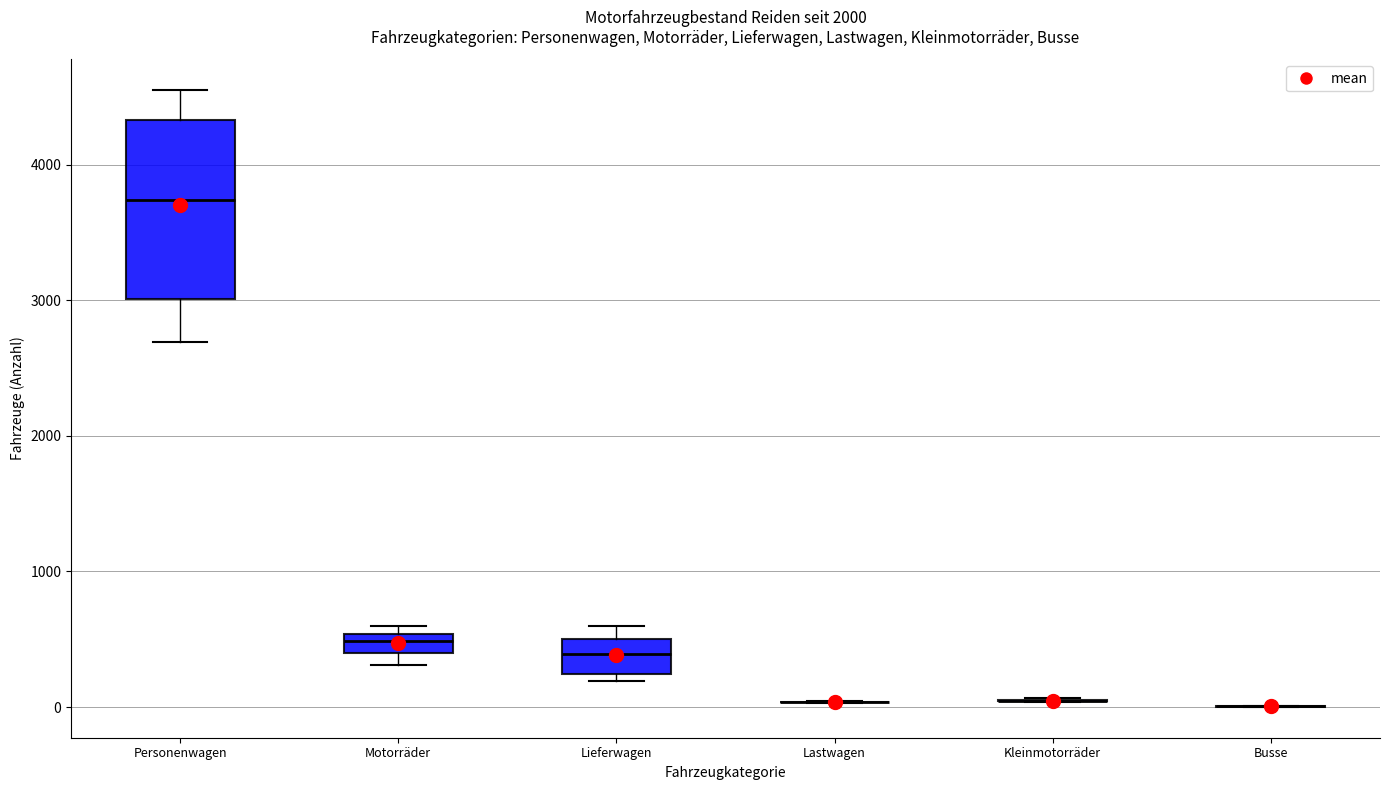

Where does the lower whisker of the box for Personenwagen end on the y-axis? The values are not printed on the chart, so give them approximately, as read against the axis.

2700